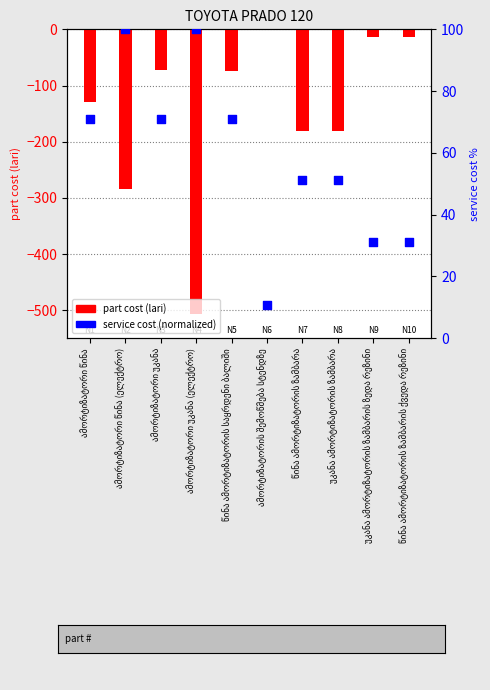

What are all the series names shown in the legend?

part cost (lari), service cost %